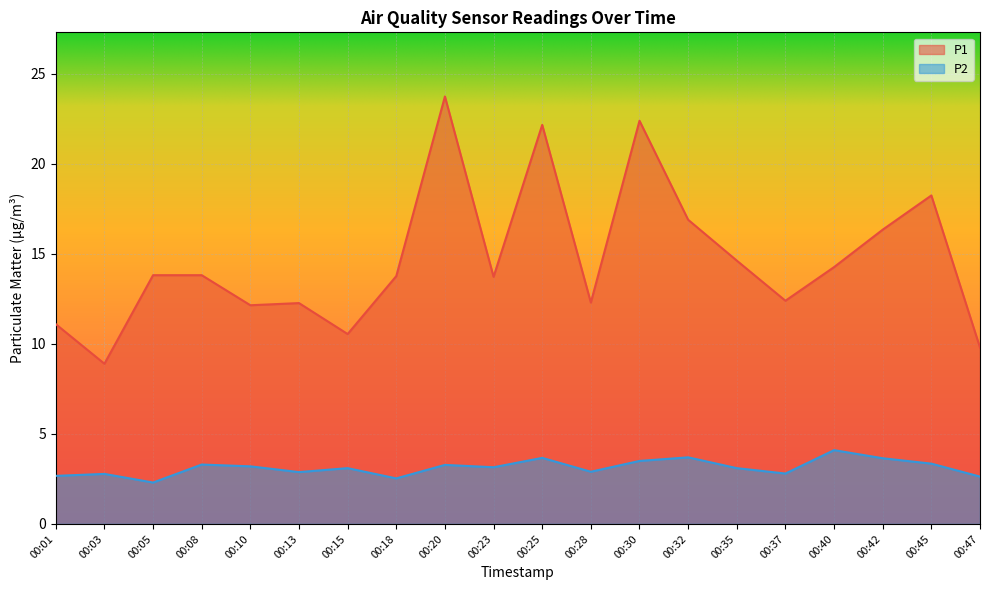

At which label does P2 reach its peak?

00:40